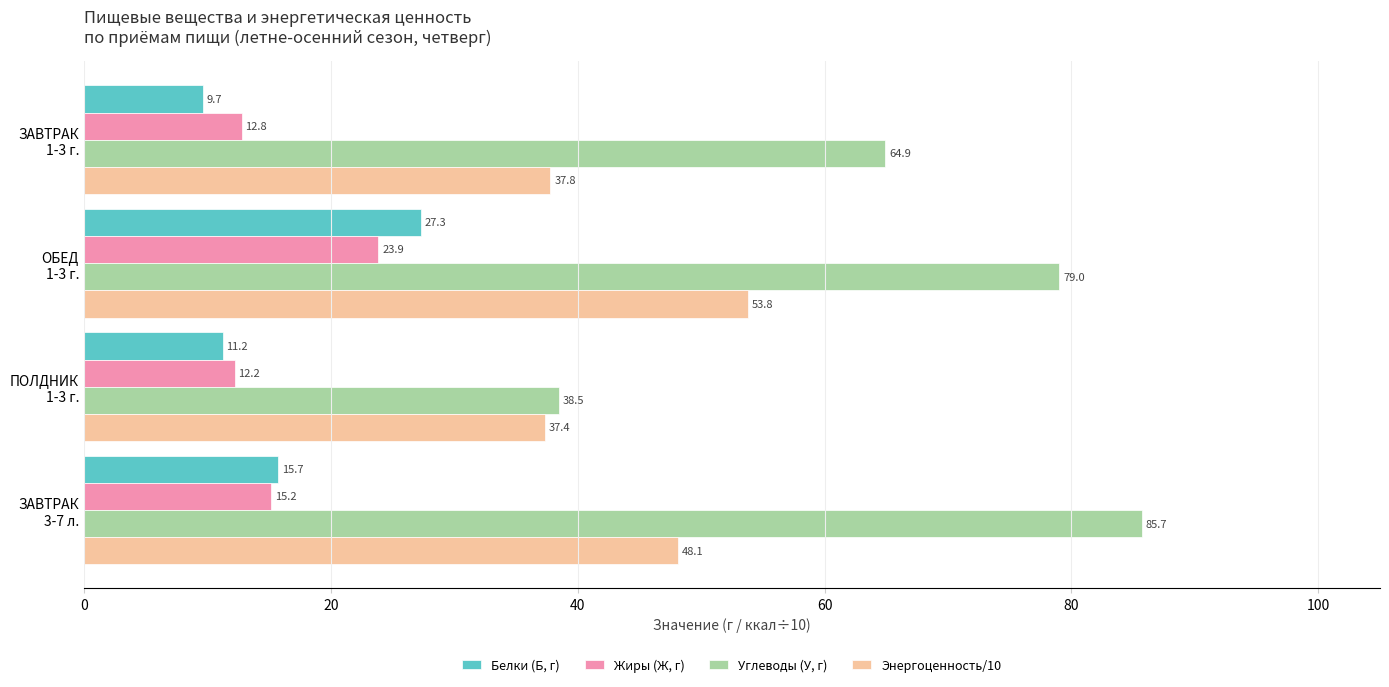

At how many categories does at least one series exceed 11?

4